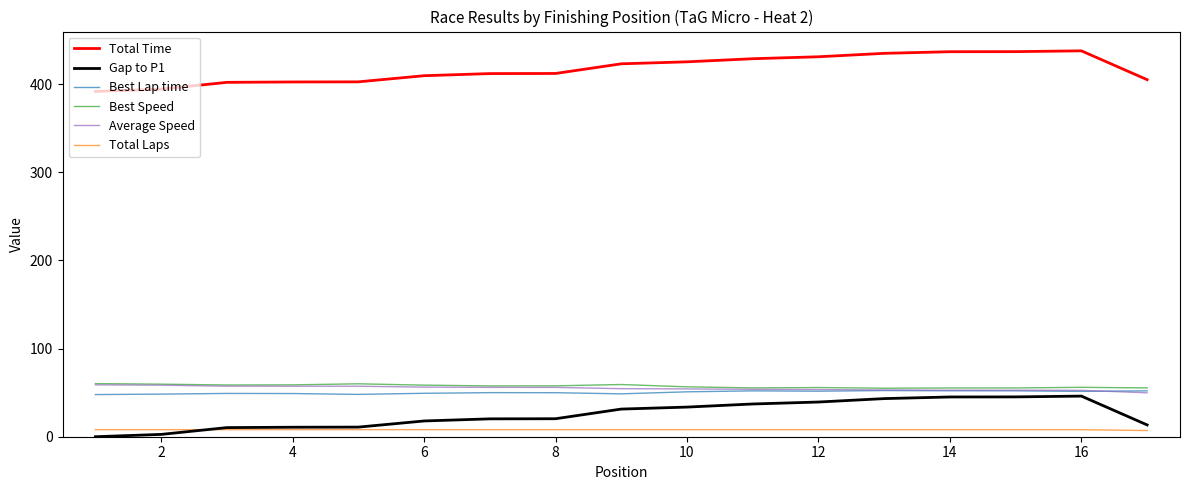

What is the maximum value shown in the chart?

437.6